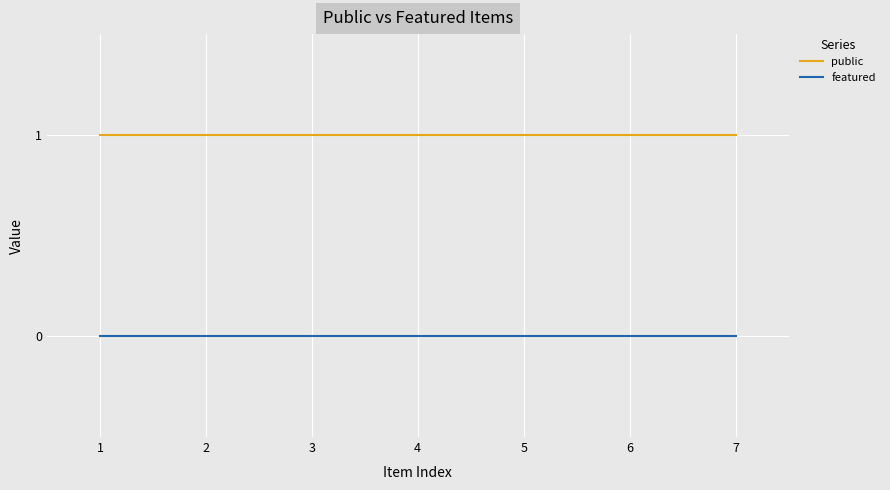

True or false: public and featured cross at least once.

False